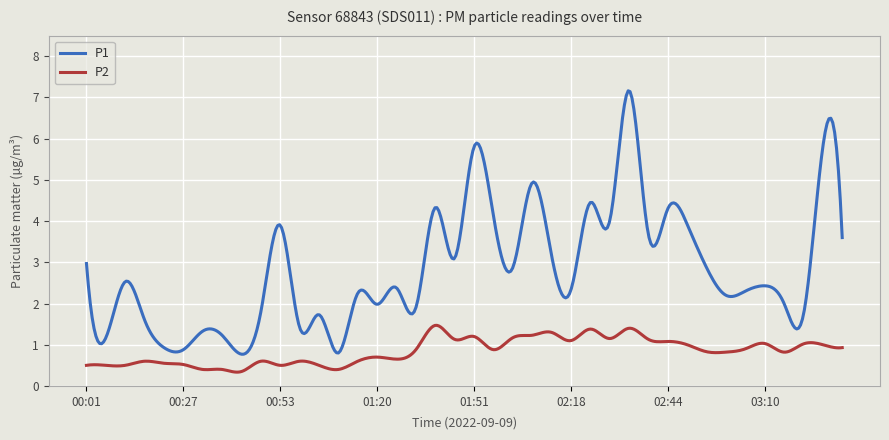

Which series has the largest total across all categories?

P1